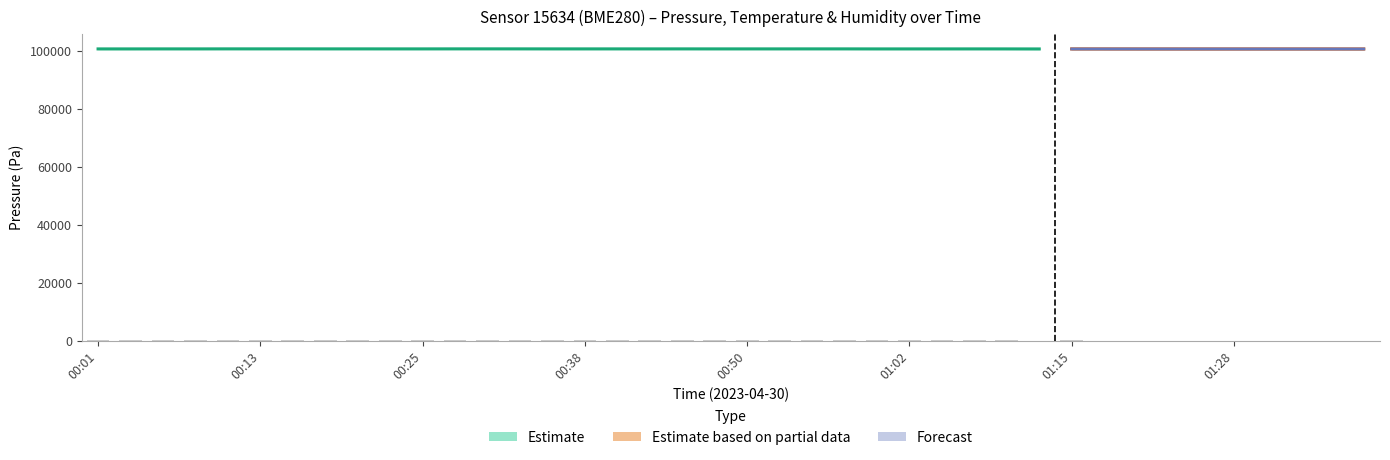

At how many categories does at least one series exceed 6481?

40